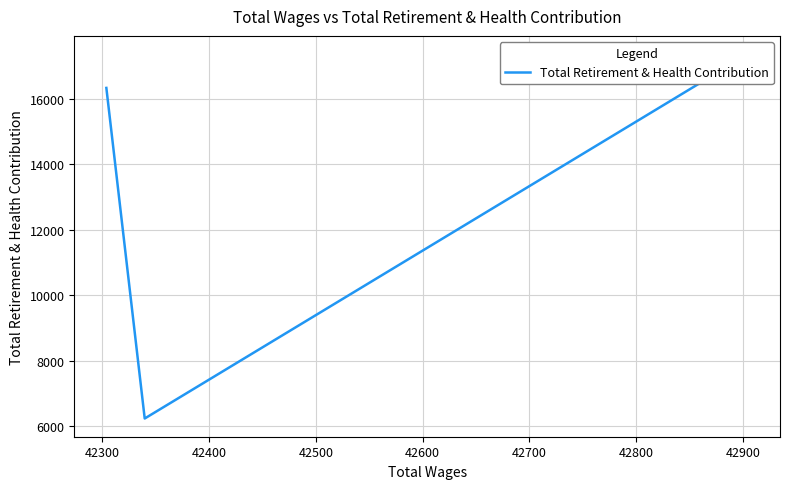

How many lines are shown in the chart?

1